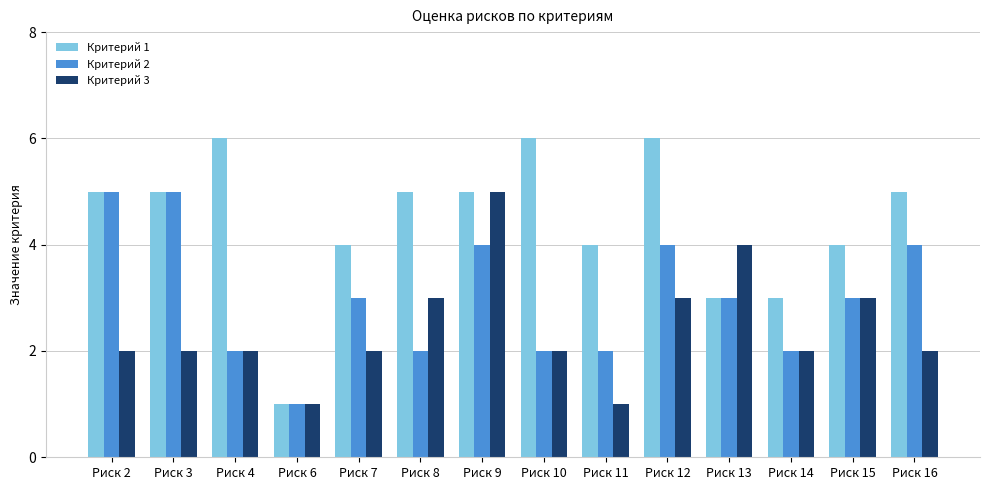

How many distinct data groups are displayed?

3